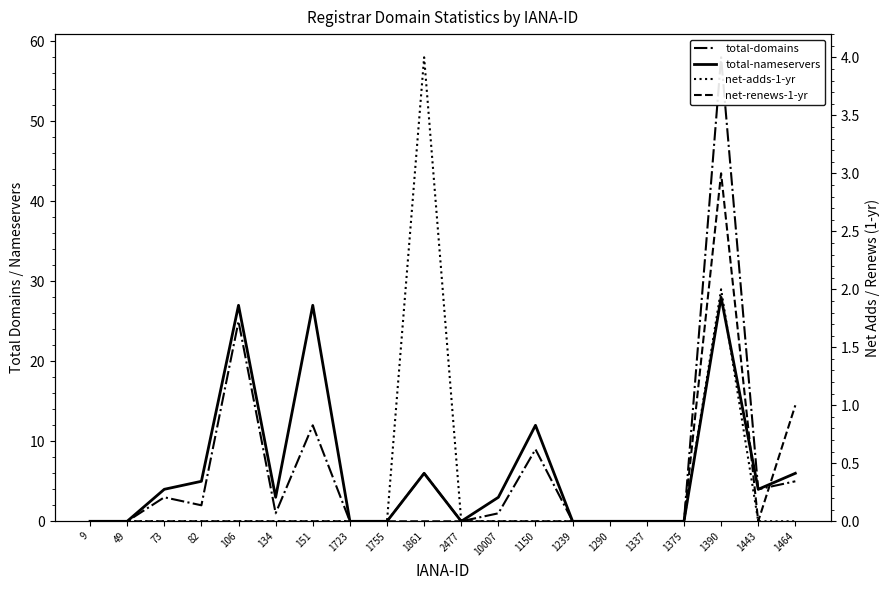

Rank the categories by total-domains value from highest to lowest.

1390, 106, 151, 1150, 1861, 1464, 1443, 73, 82, 134, 10007, 9, 49, 1723, 1755, 2477, 1239, 1290, 1337, 1375